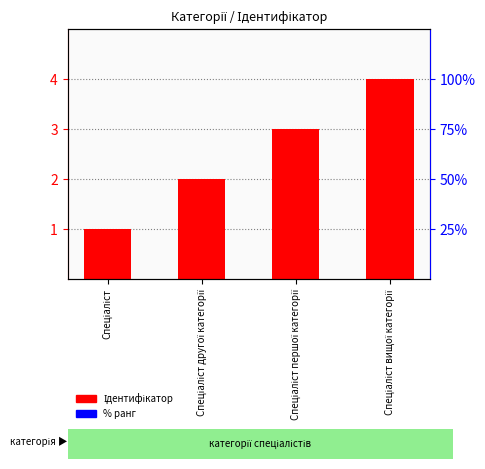

What is the greatest value displayed?

4